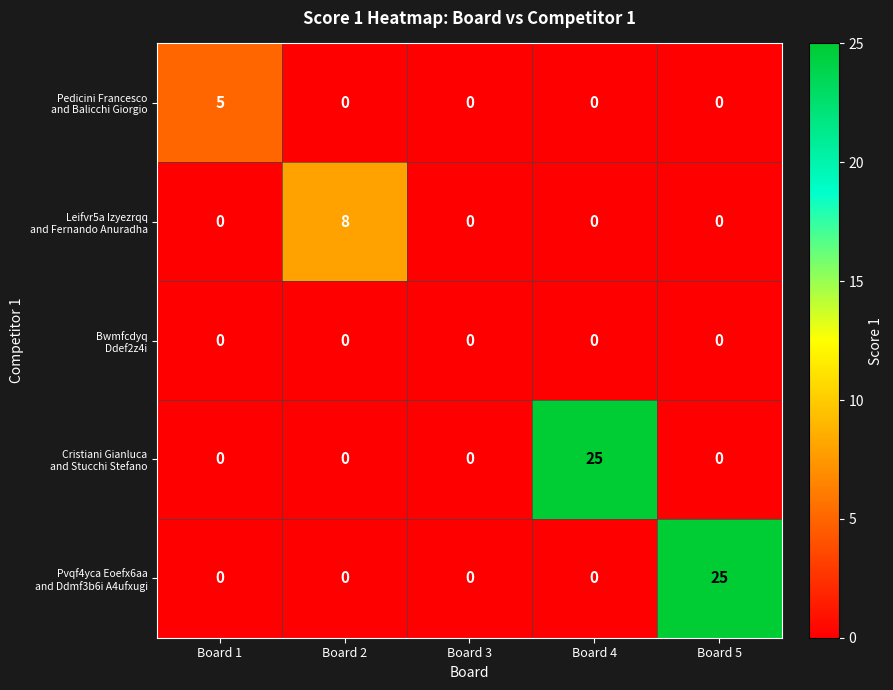

What is the spread (max minus min) of values at Board 2?

8